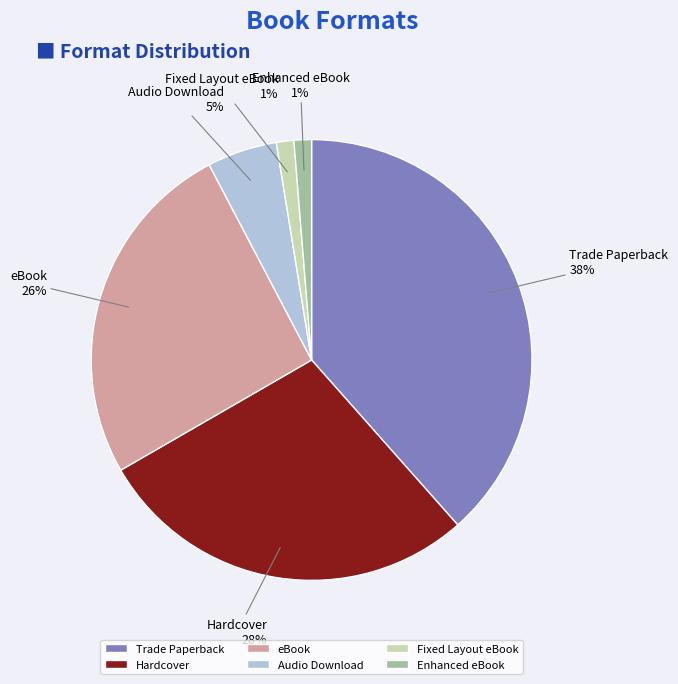

How many slices are in this pie chart?

6